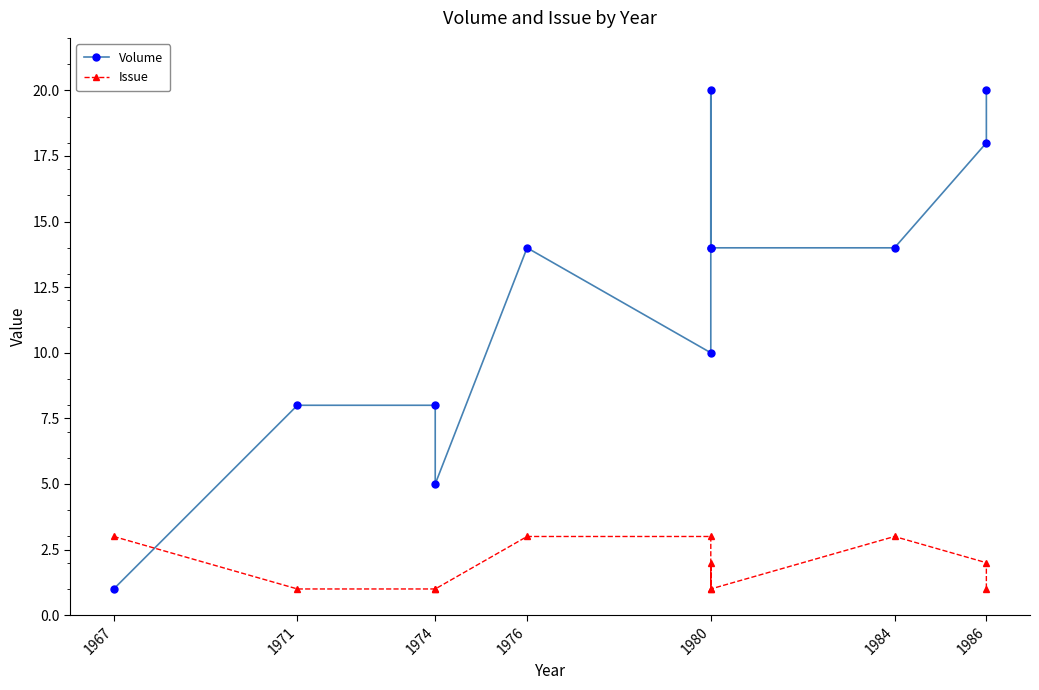

How many interior local peaks does the Volume series have?

2